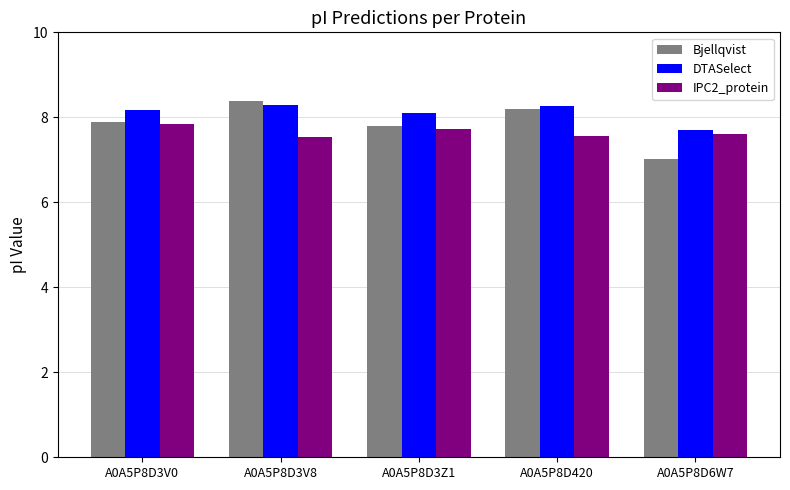

True or false: IPC2_protein has a value of 1.9 at A0A5P8D420.

False